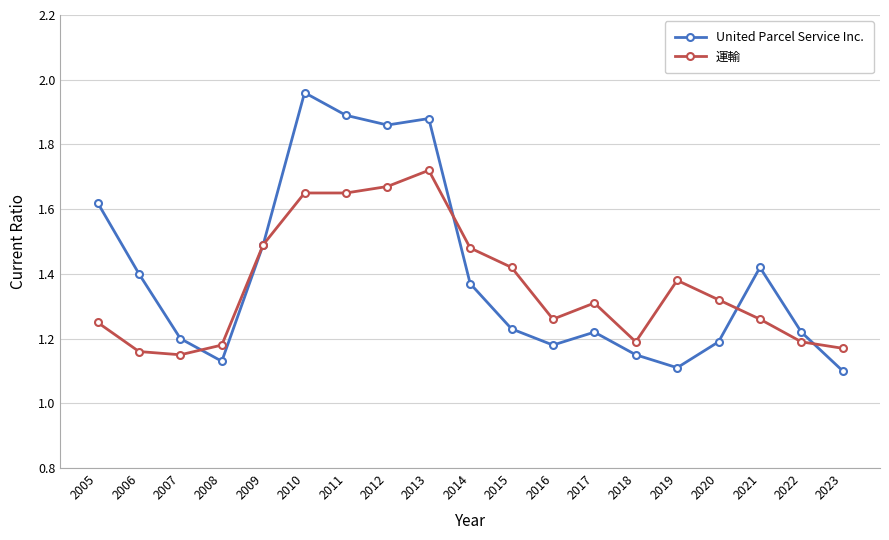

Which series has the widest spread of values?

United Parcel Service Inc.